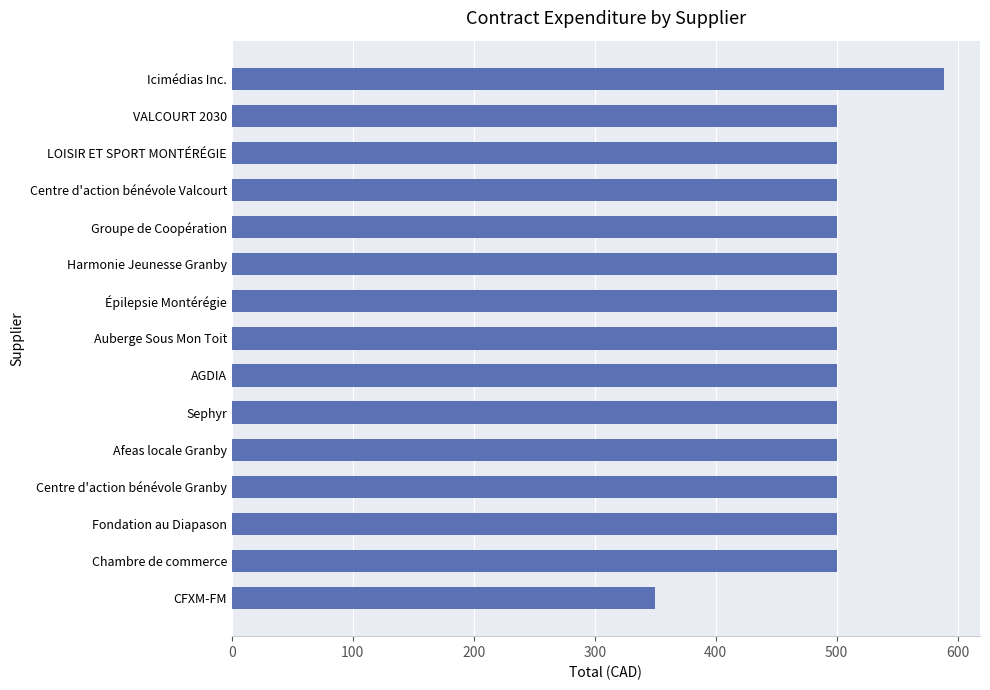

Is it true that the value at Harmonie Jeunesse Granby is 500?

True